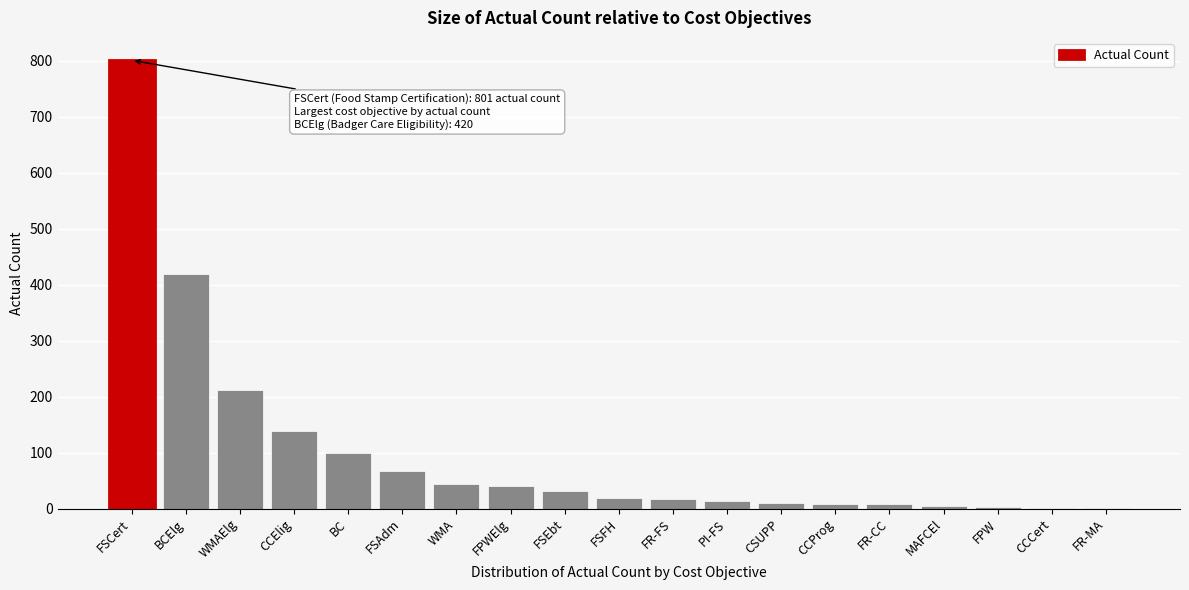

The value at FSCert is 801.2. True or false?

True